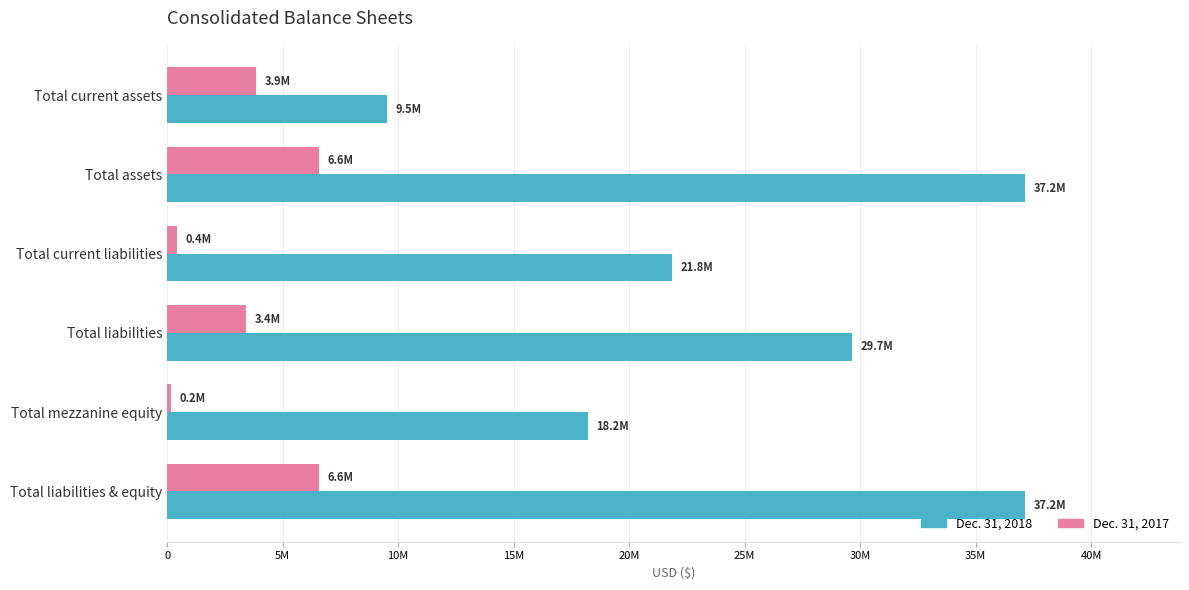

What is the sum of all Dec. 31, 2018 values?

153574318